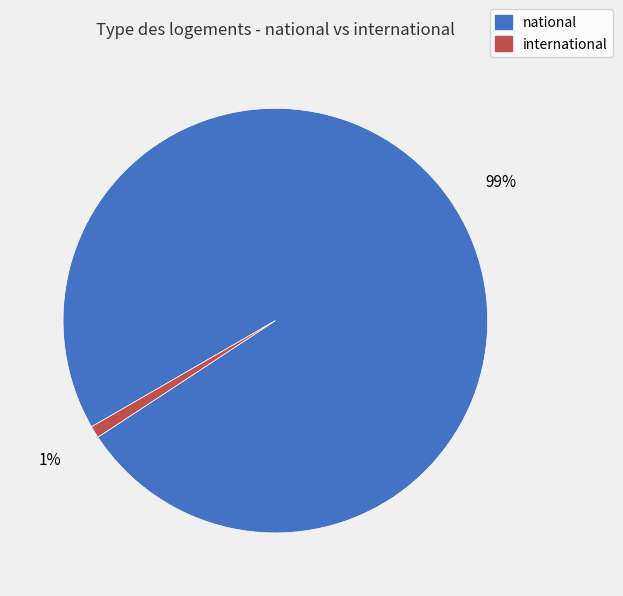

To the nearest percent, what portion does national represent?

99%